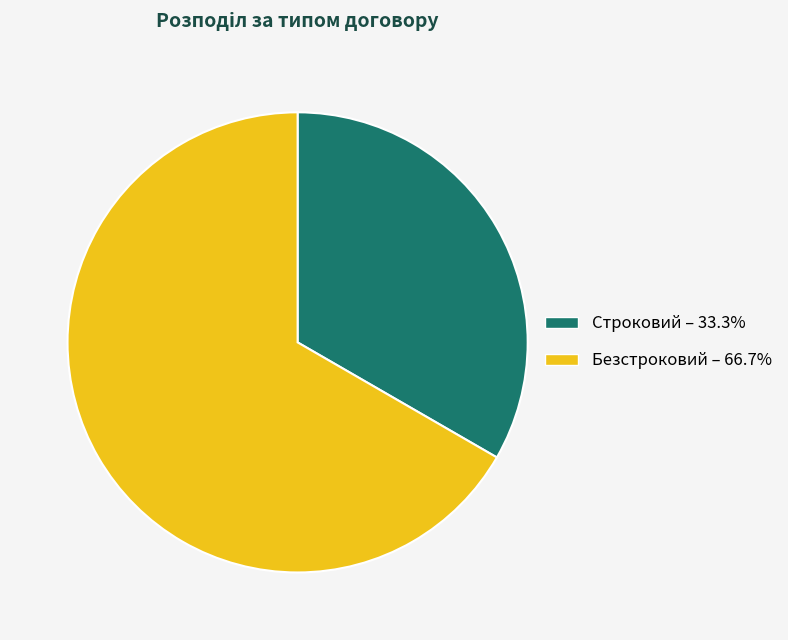

Rank the categories by value from lowest to highest.

Строковий, Безстроковий